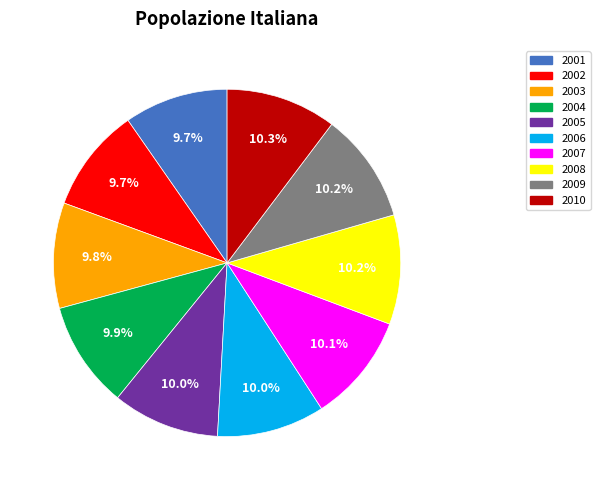

Combined, do 2008 and 2007 account for over 50%?

No